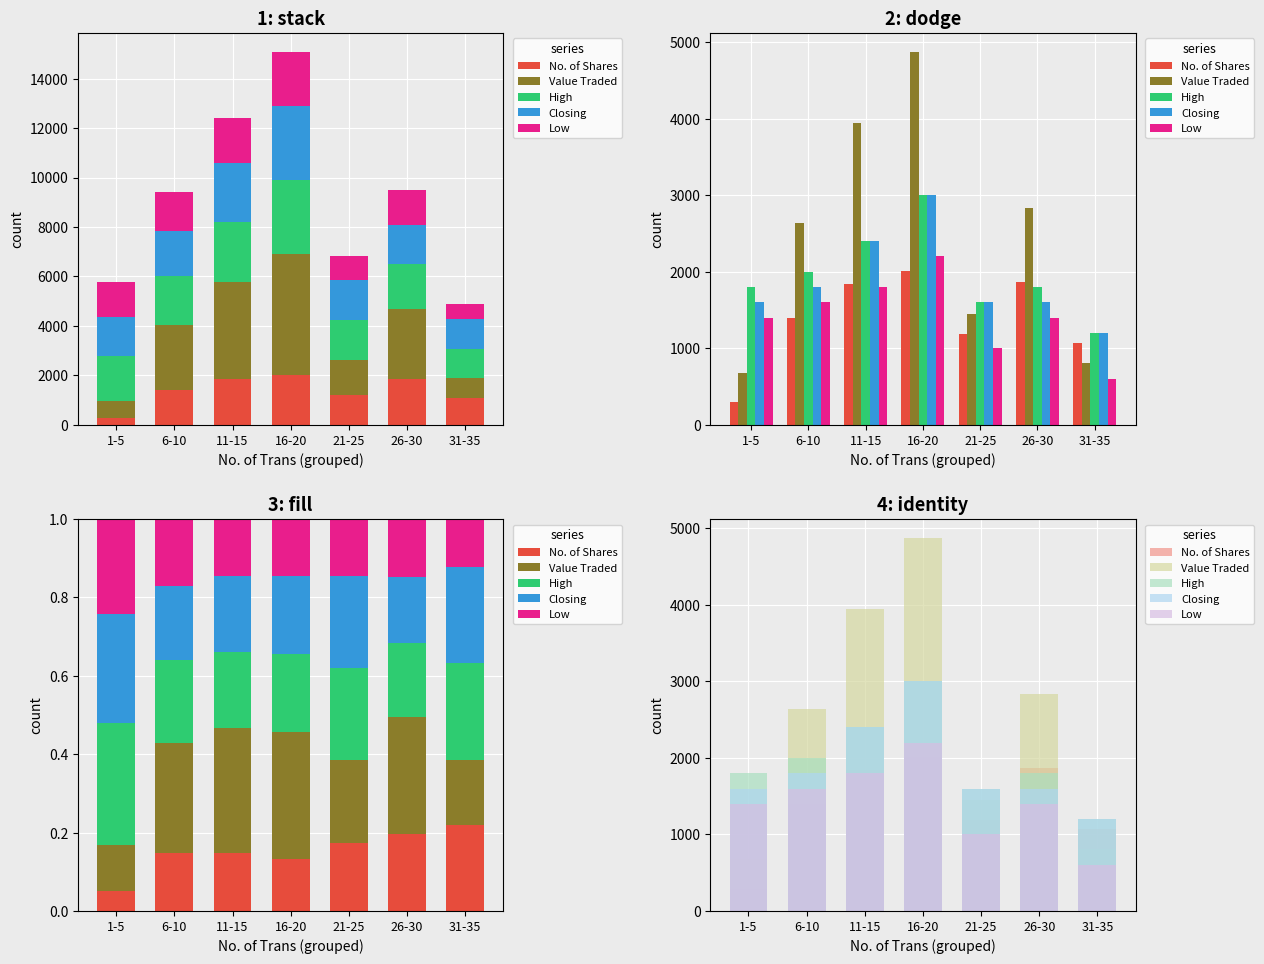

Does the chart contain stacked bars?

No